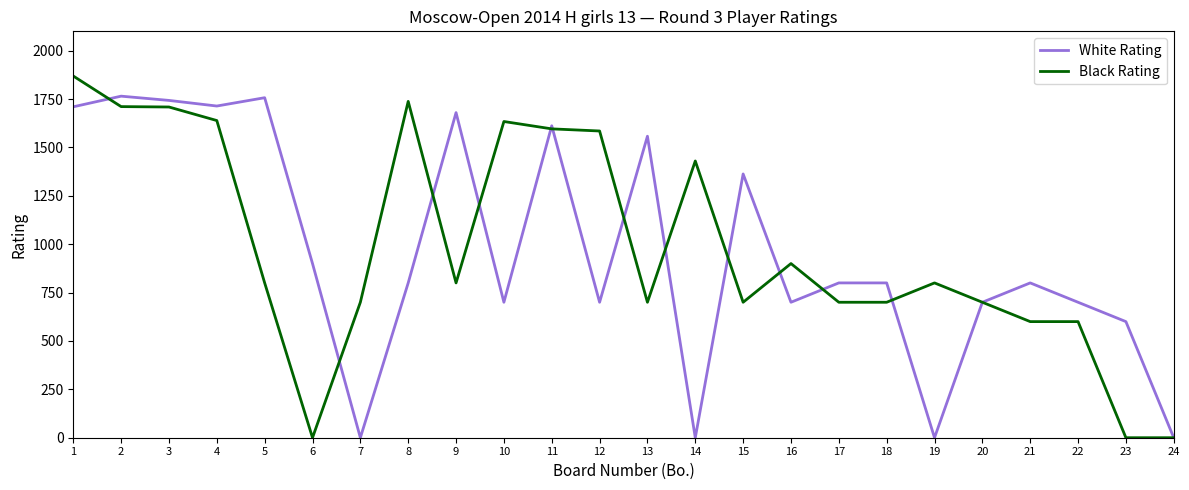

Is the value of White Rating at 10 greater than the value of Black Rating at 24?

Yes